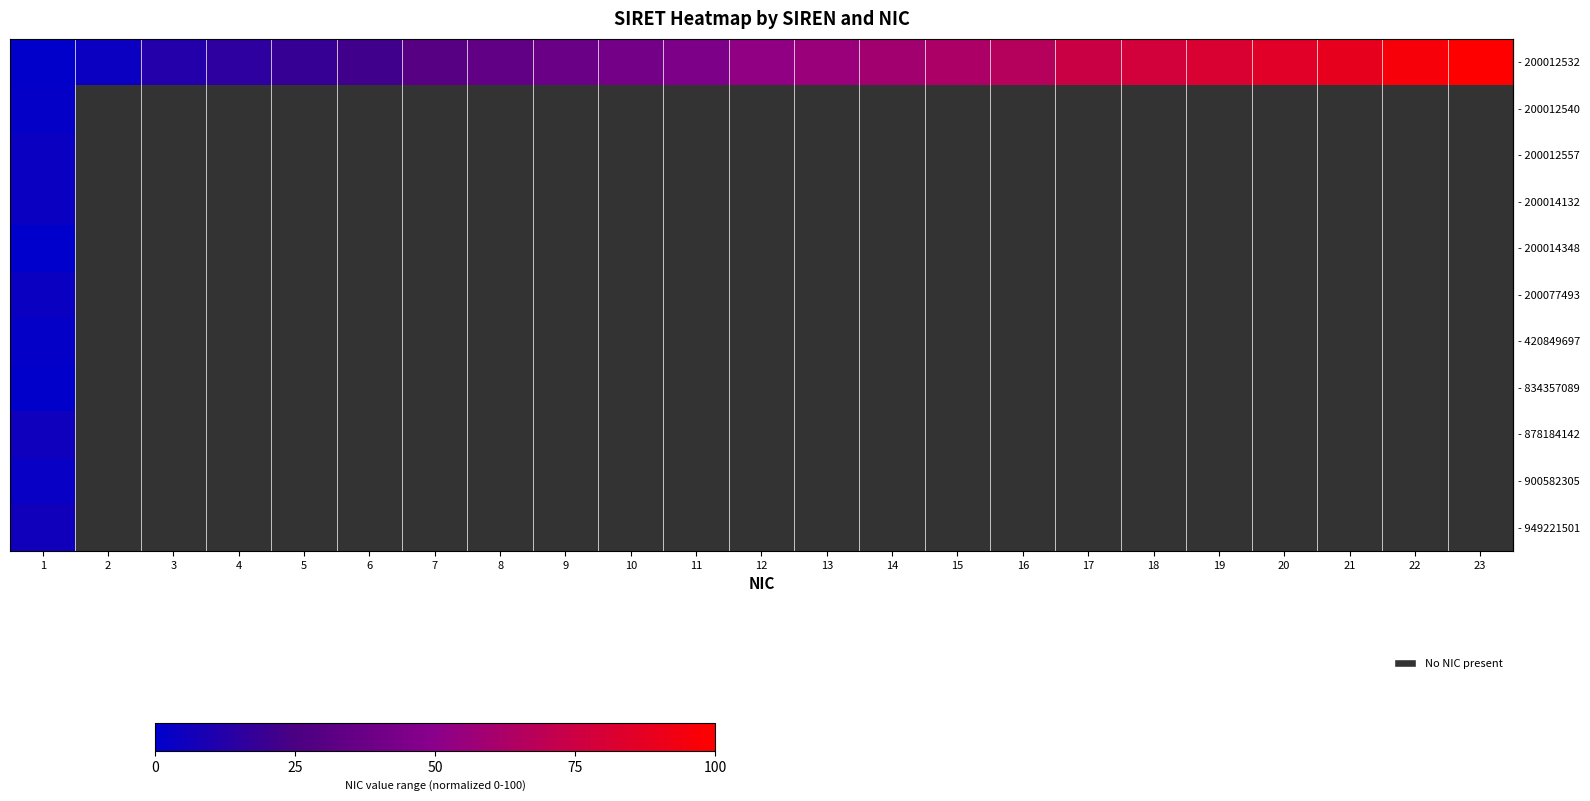

Which has a higher value, 5 or 19?

19